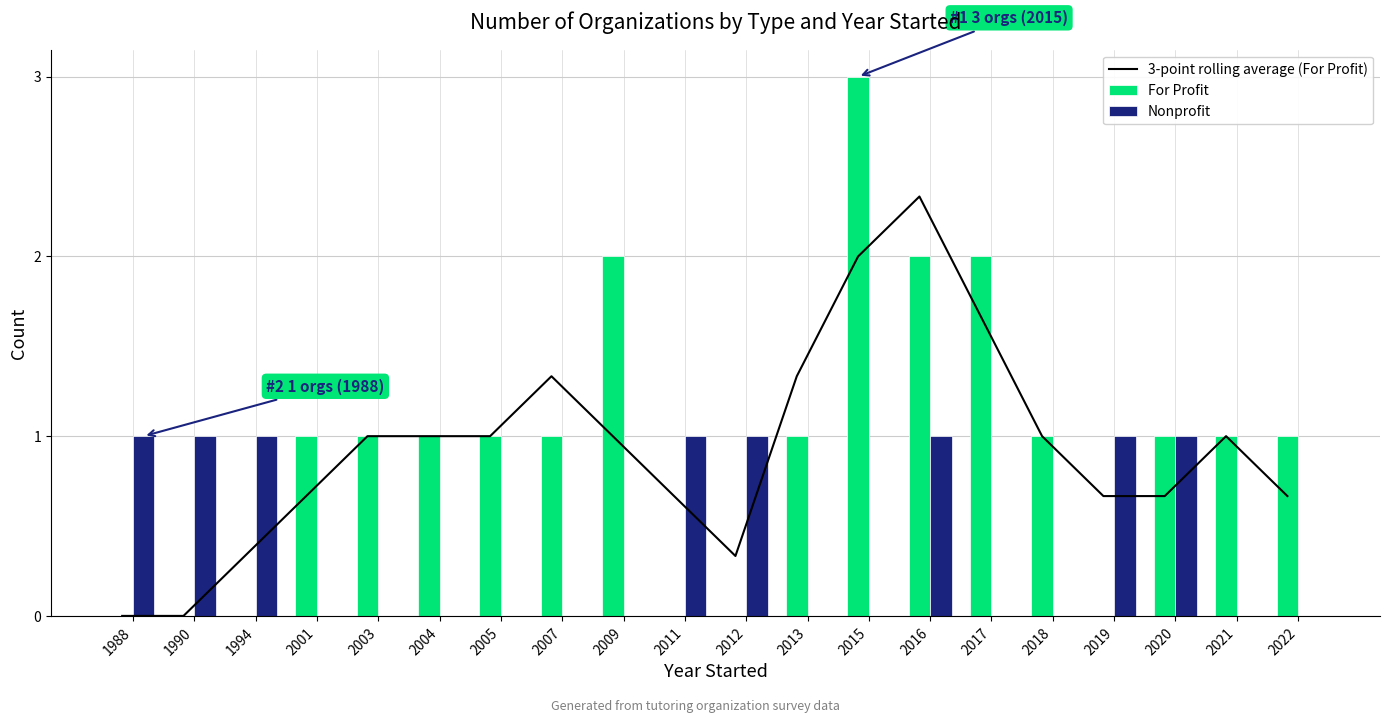

At which category does the chart reach its peak across all series?

2015